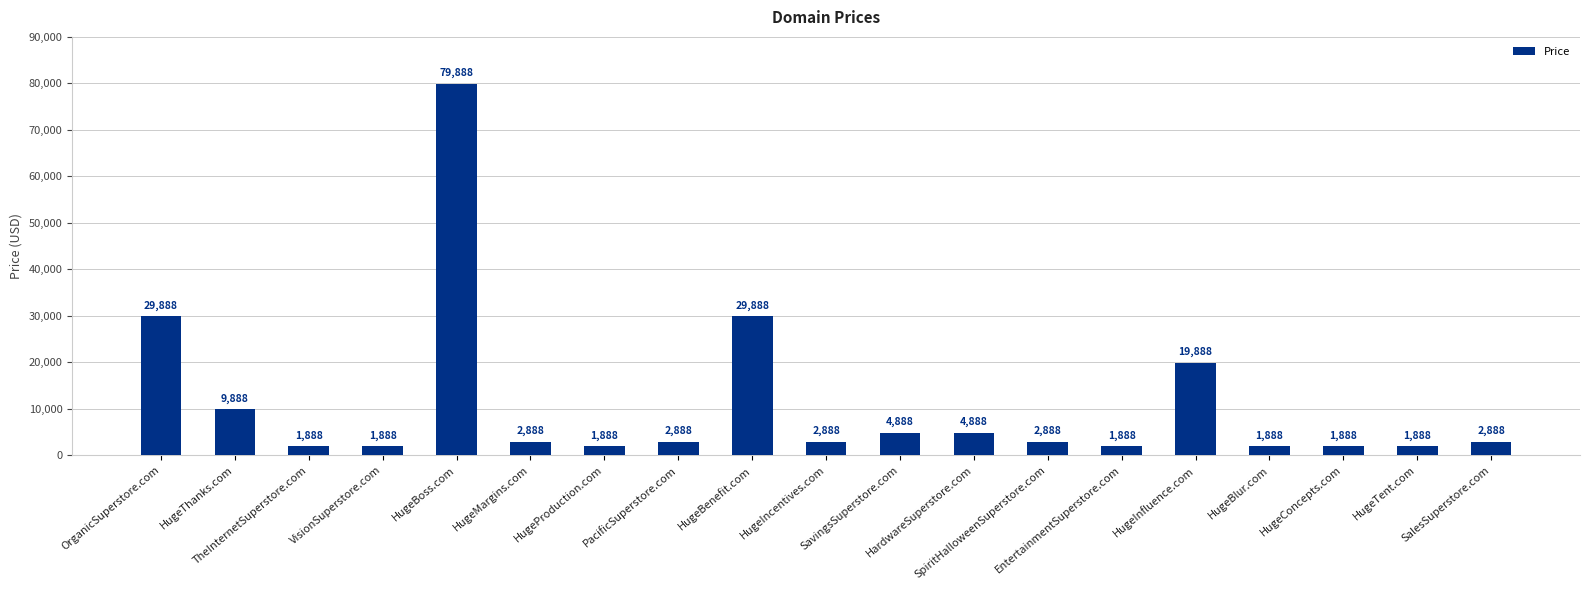

What is the greatest value displayed?

79888